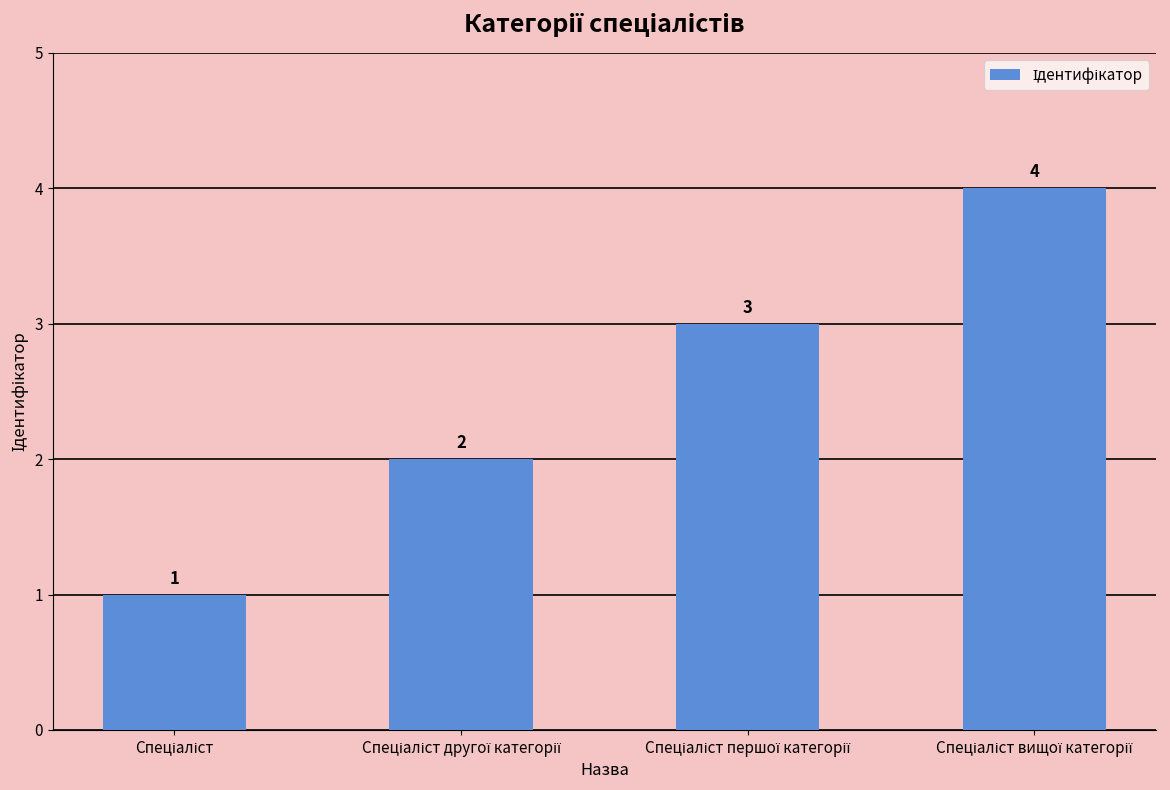

Count the values in the range 2 to 4.

3